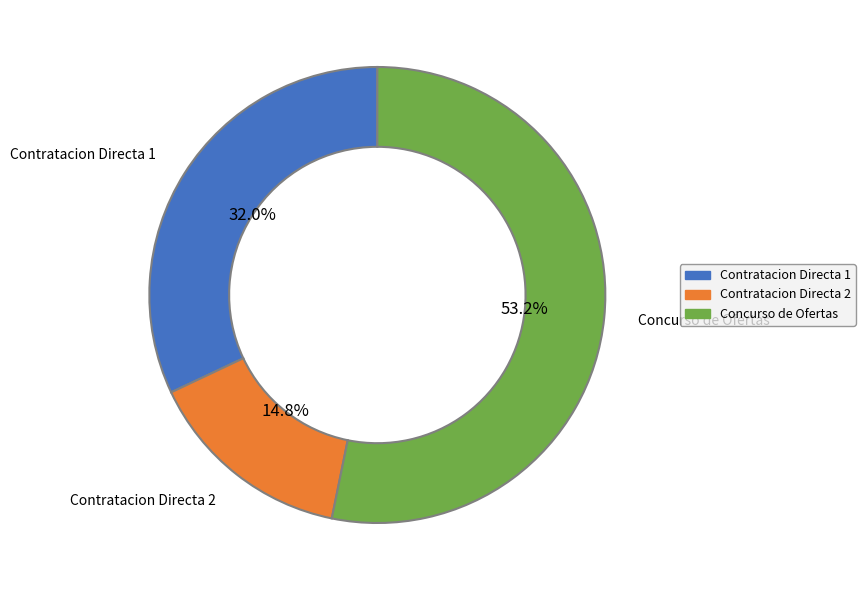

What percentage do Contratacion Directa 1 and Contratacion Directa 2 together represent?

46.8%